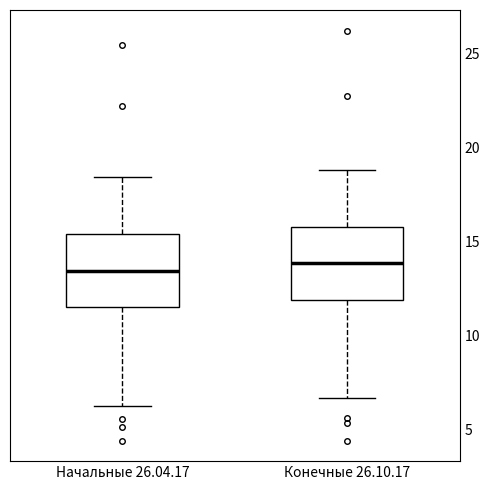

Where does the lower whisker of the box for Конечные 26.10.17 end on the y-axis? The values are not printed on the chart, so give them approximately, as read against the axis.

6.5